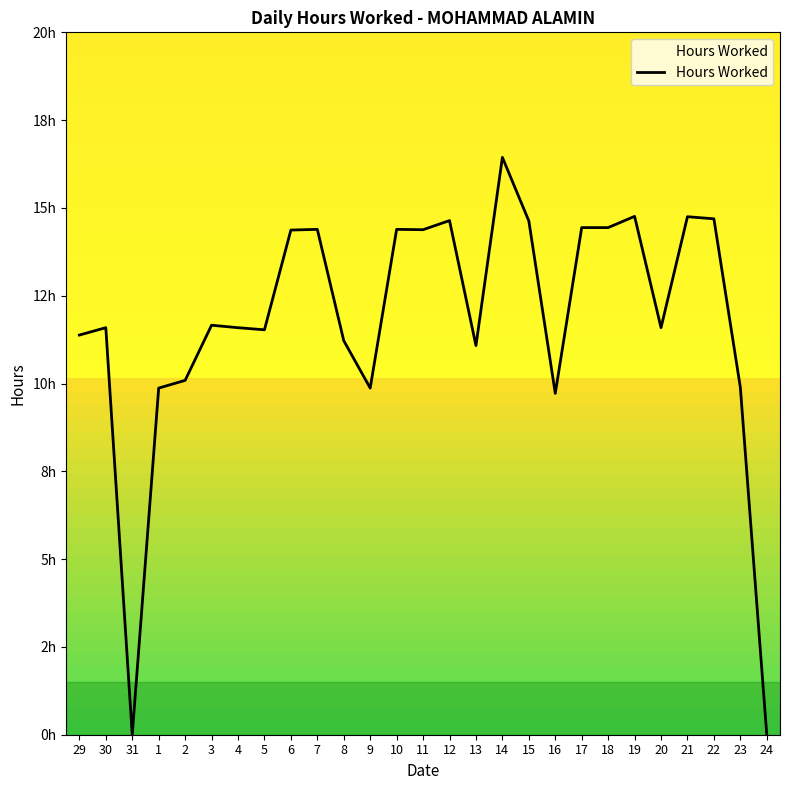

Does the chart display data point markers on the line(s)?

No